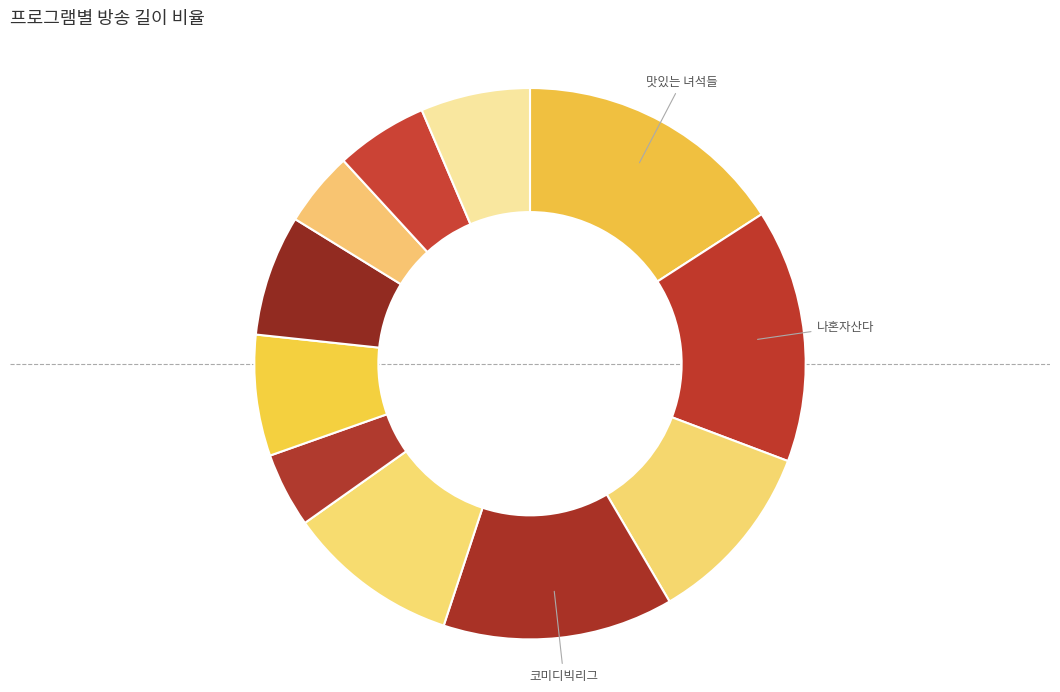

Count the number of slices in the pie.

11